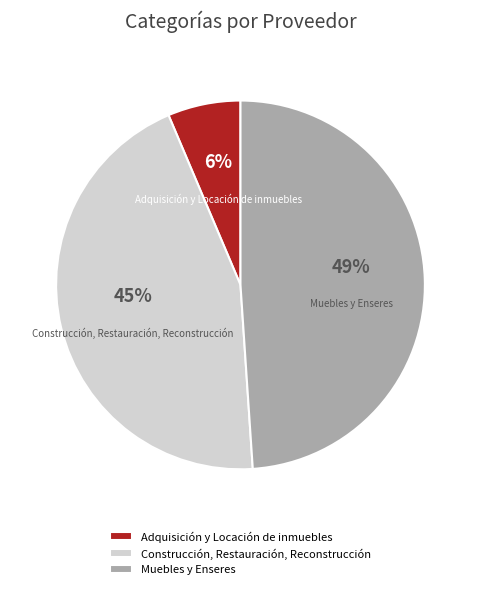

Rank the categories by value from lowest to highest.

Adquisición y Locación de inmuebles, Construcción, Restauración, Reconstrucción, Muebles y Enseres